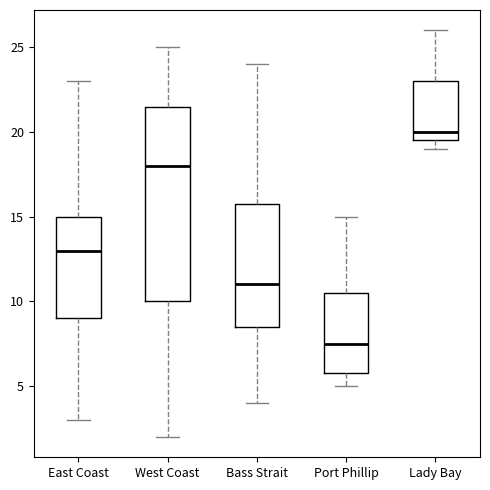

Reading left to right, read every box against the y-axis: the position of its median line, the range the box covers, and the ends of its whiskers. The values are not printed on the chart, so give them approximately, as read against the axis.

East Coast: median 13.0, box 9.0 to 15.0, whiskers 3.0 to 23.0
West Coast: median 18.0, box 10.0 to 21.5, whiskers 2.0 to 25.0
Bass Strait: median 11.0, box 8.5 to 16.0, whiskers 4.0 to 24.0
Port Phillip: median 7.5, box 6.0 to 10.5, whiskers 5.0 to 15.0
Lady Bay: median 20.0, box 19.5 to 23.0, whiskers 19.0 to 26.0